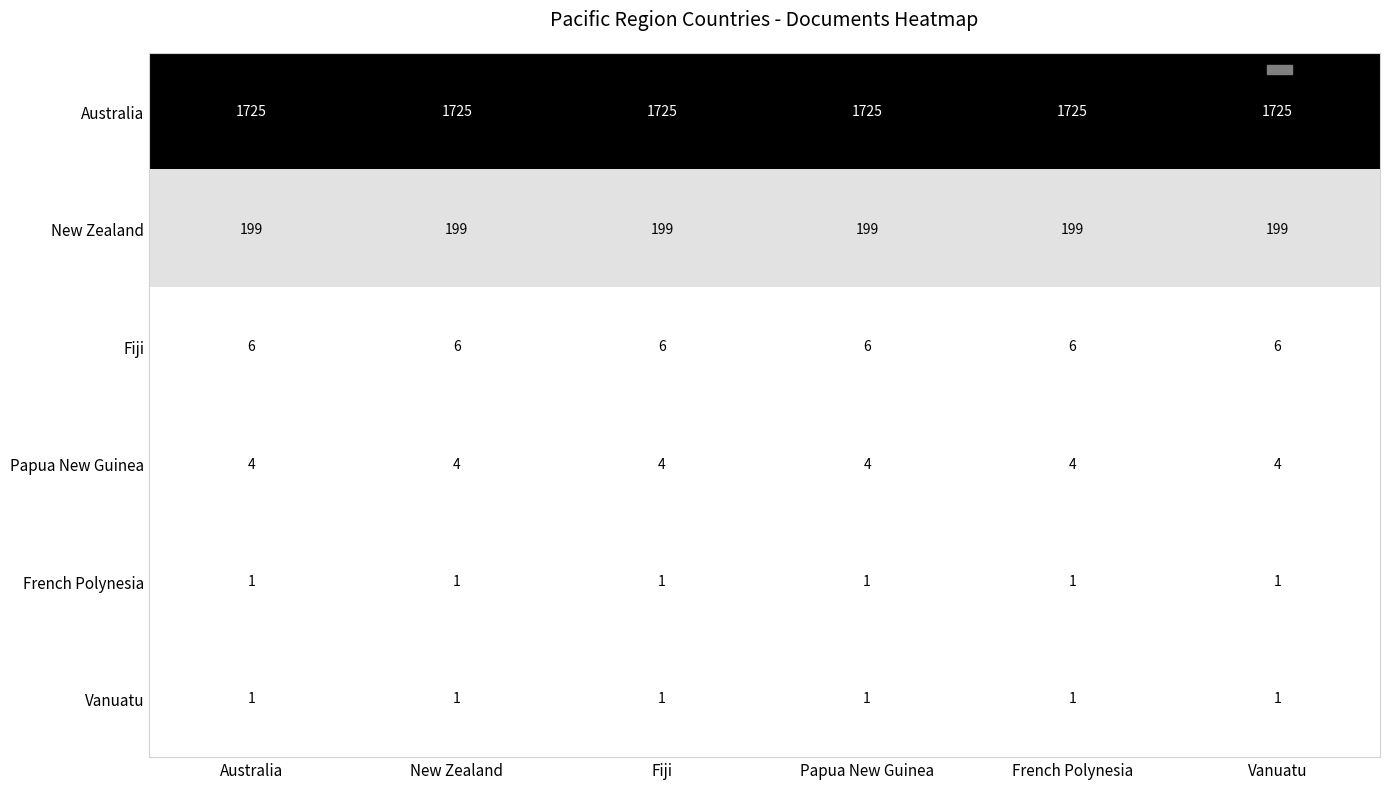

What is the greatest value displayed?

1725